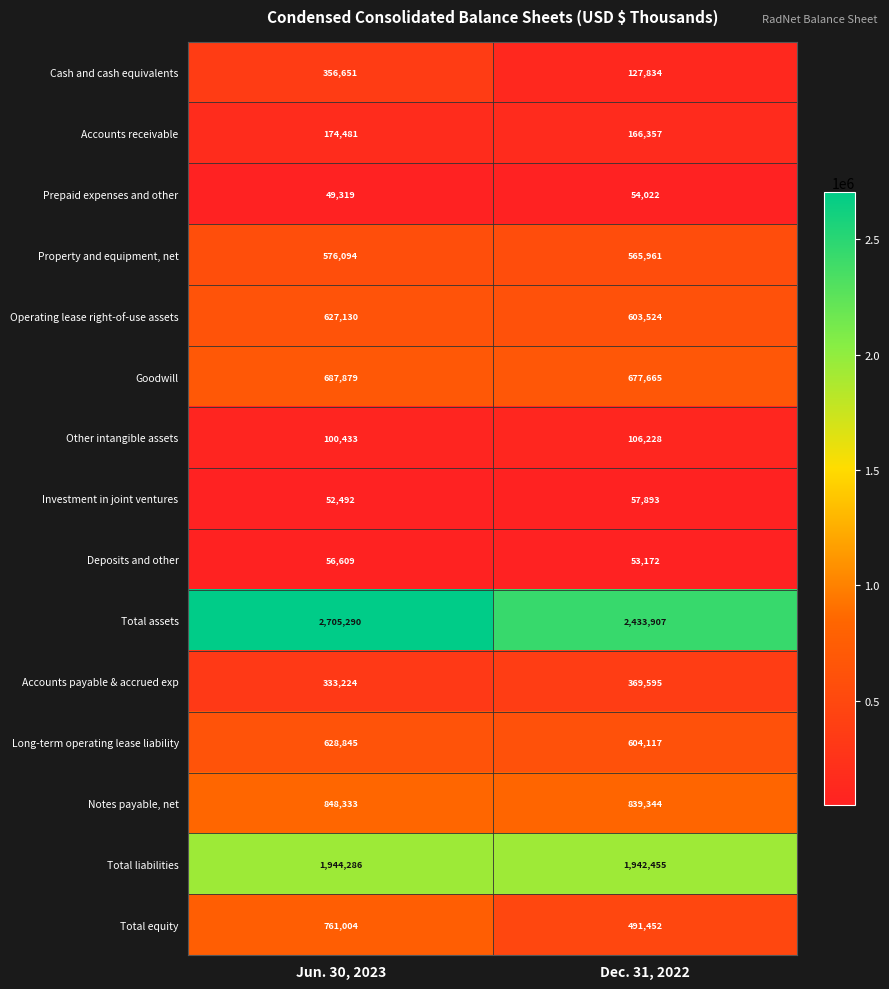

What is the greatest value displayed?

2705290